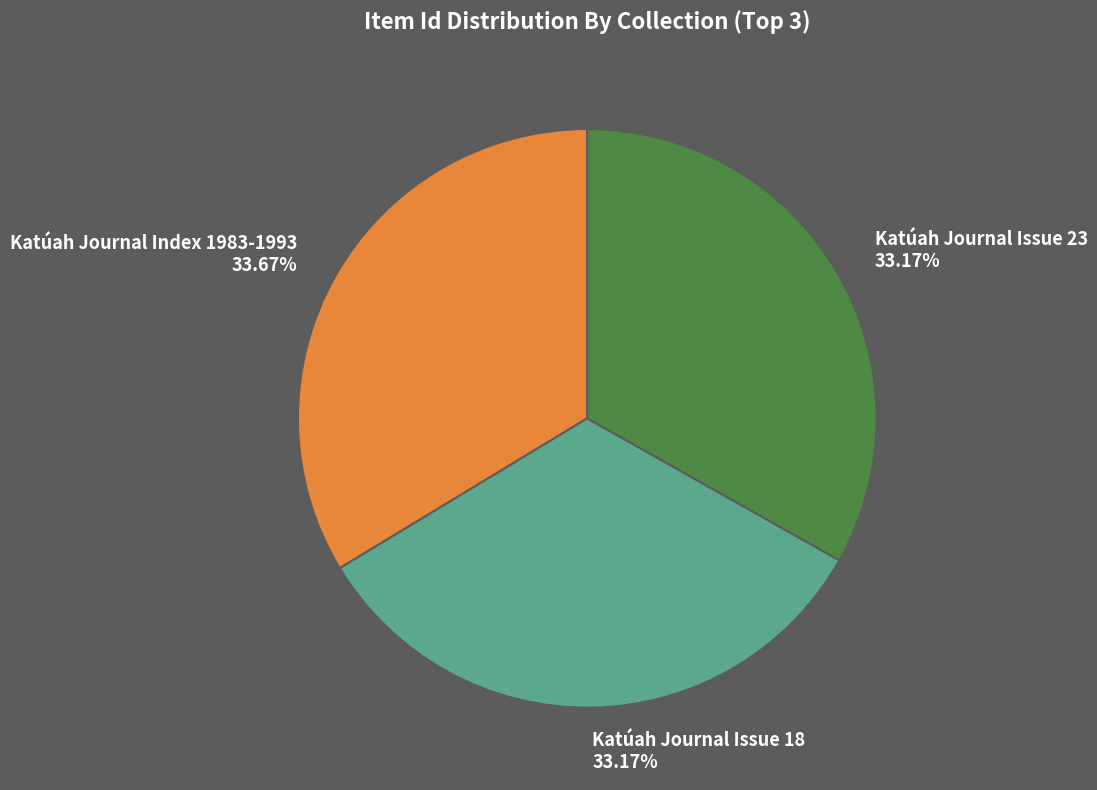

How many segments does this pie chart have?

3